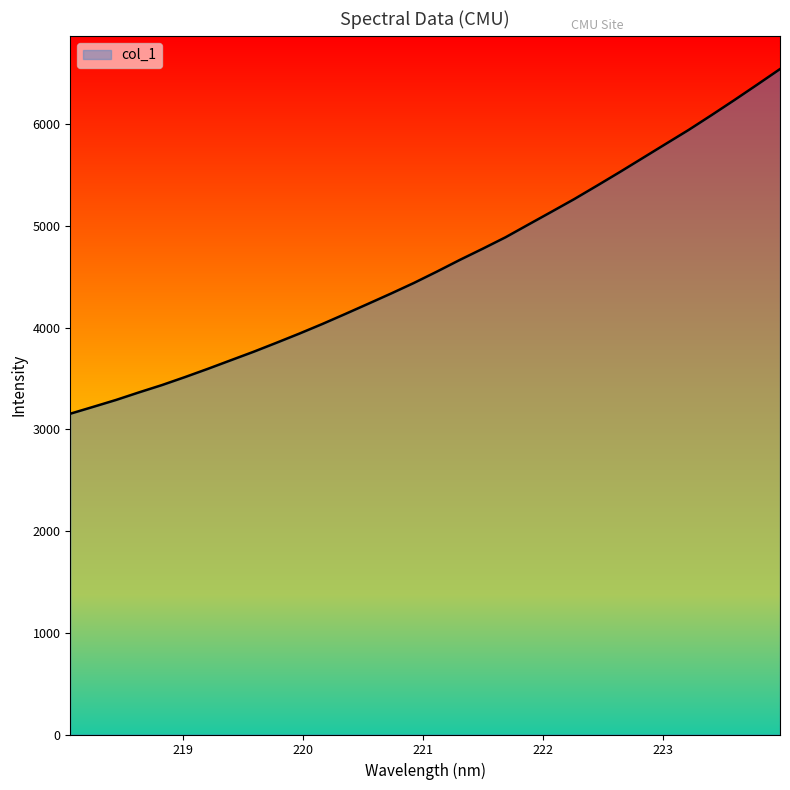

What is the difference between the maximum and minimum values?

3389.4